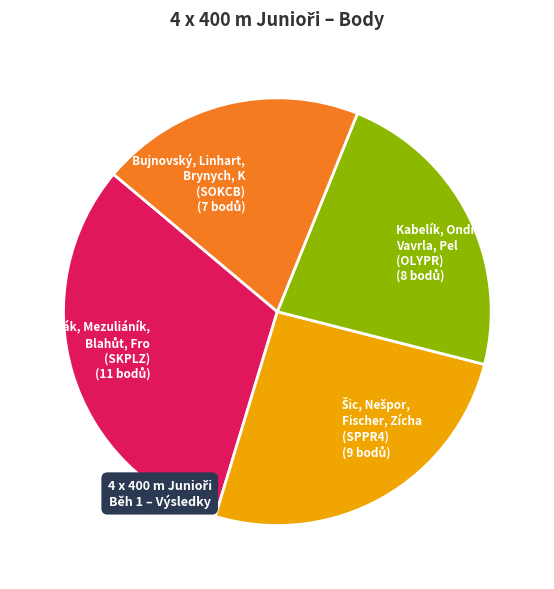

Which slice is the smallest?

Bujnovský, Linhart, Brynych, K (SOKCB)